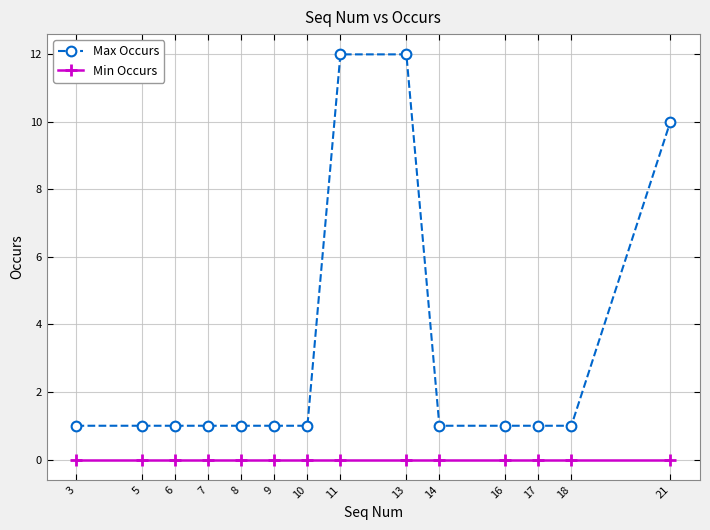

What is the difference between the Max Occurs values at 21 and 11?

2